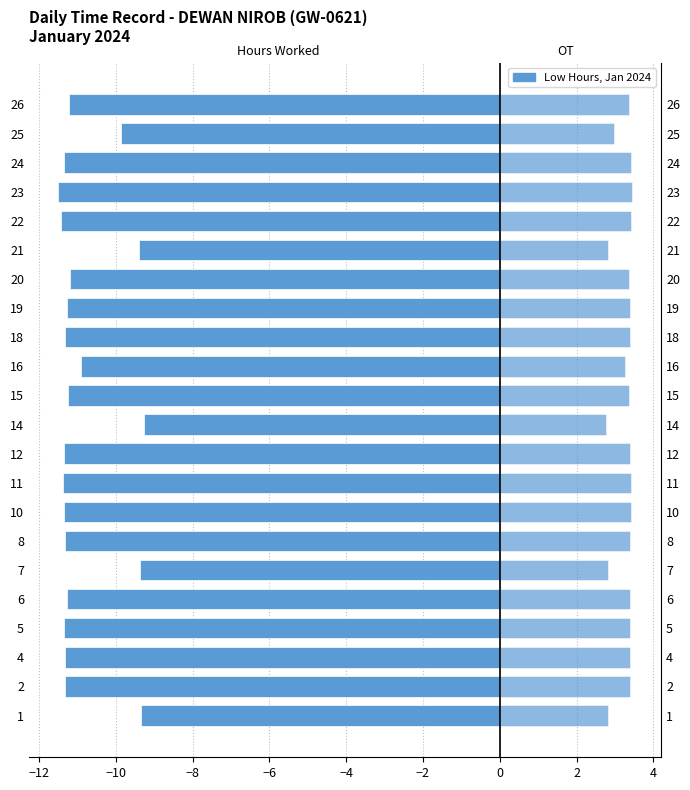

What is the difference between the second highest and second lowest values in the OT 1.5 series?

0.6